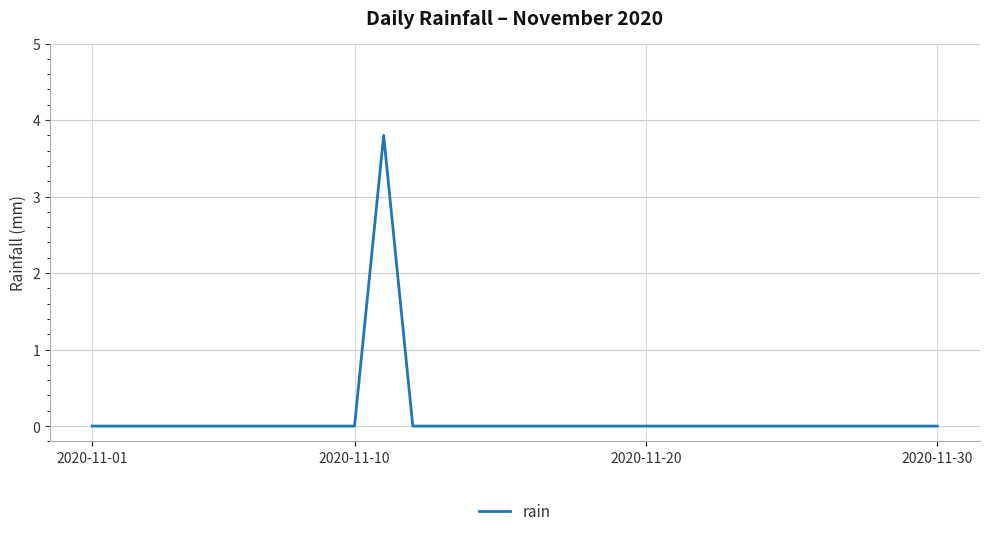

Does the chart have visible grid lines?

Yes